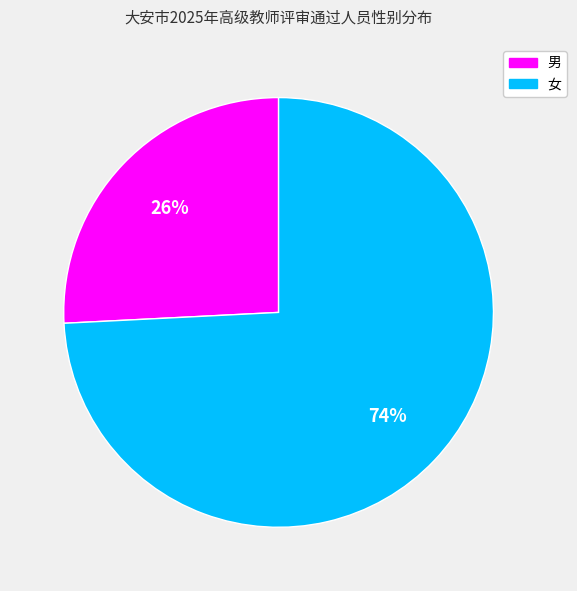

Is 女 the majority of the pie?

Yes